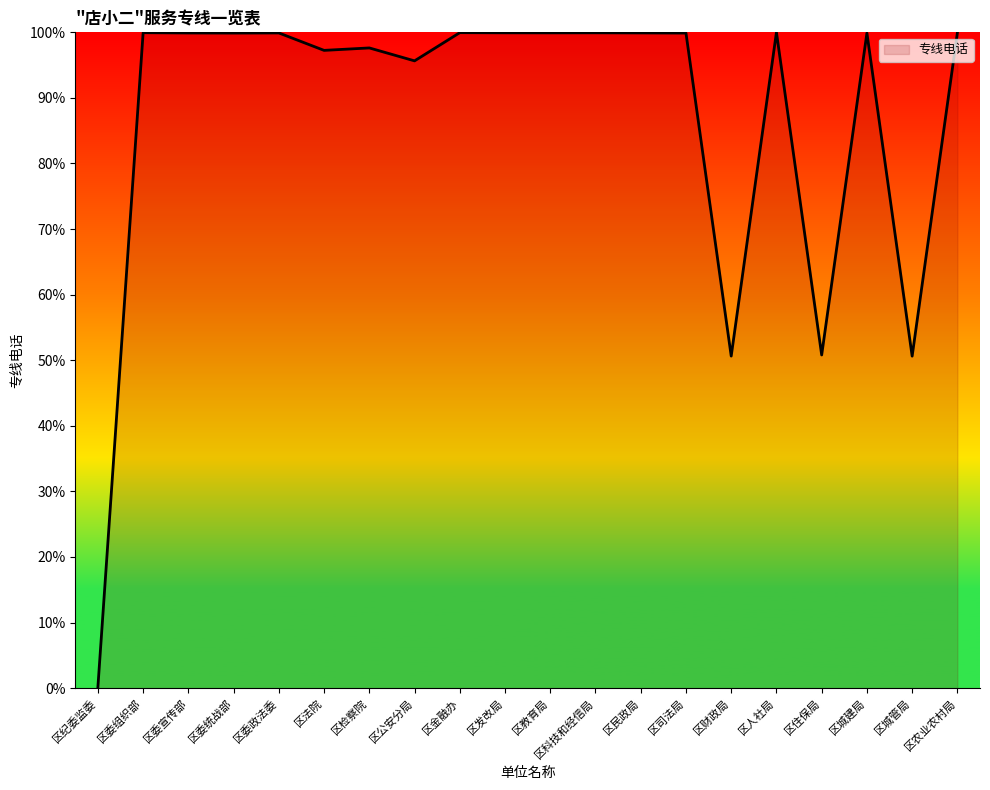

What is the greatest value displayed?

100.0